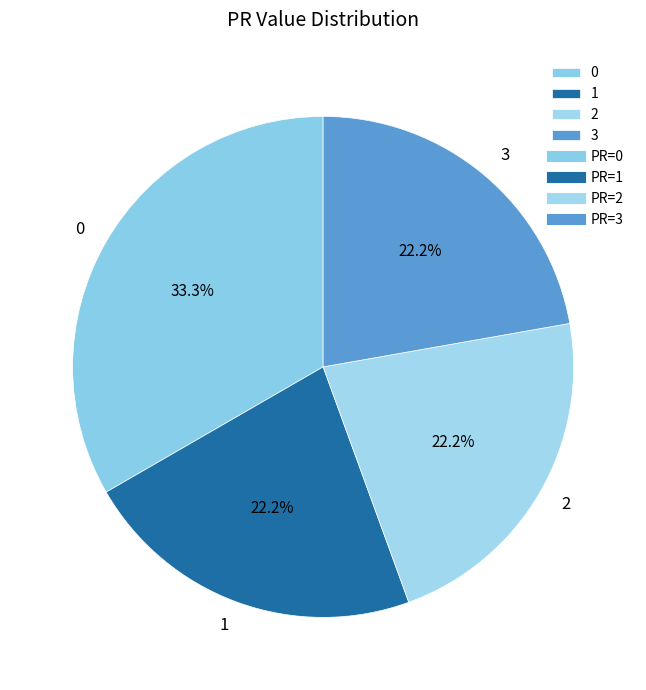

To the nearest percent, what is the average slice percentage?

25%